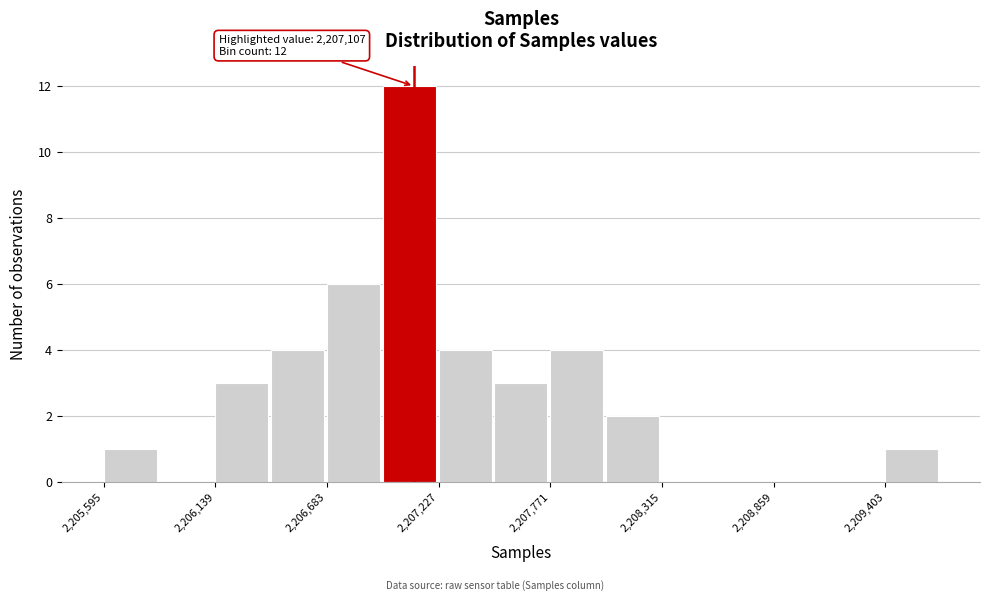

Read against the x-axis, roughly where is the centre of the tallest bar?

2207100